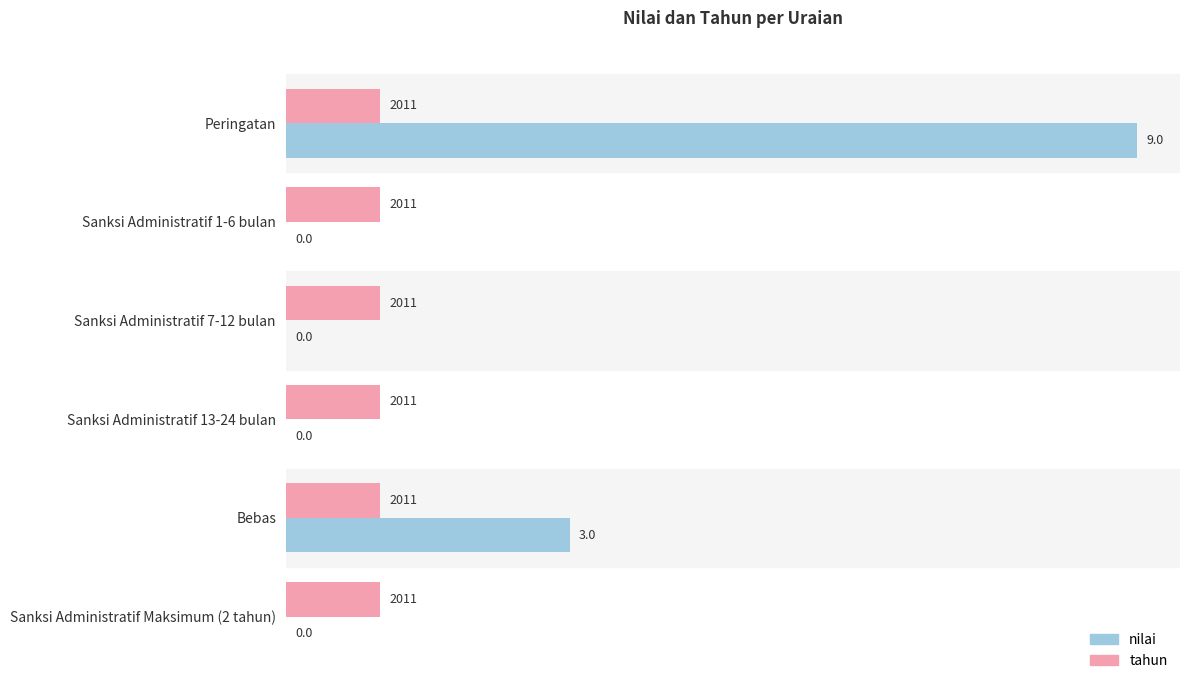

What is the sum of all tahun values?

6